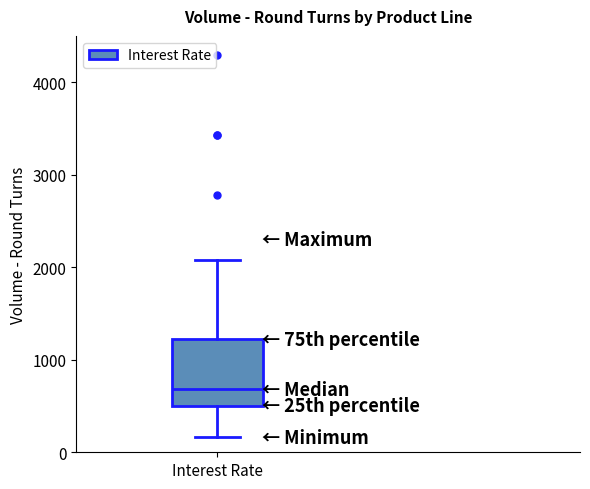

Transcribe this box plot: give where the median line is, the range the box spans, and where the two whiskers end, as read against the y-axis. The values are not printed on the chart, so give them approximately, as read against the axis.

median 700, box 500 to 1200, whiskers 200 to 2100